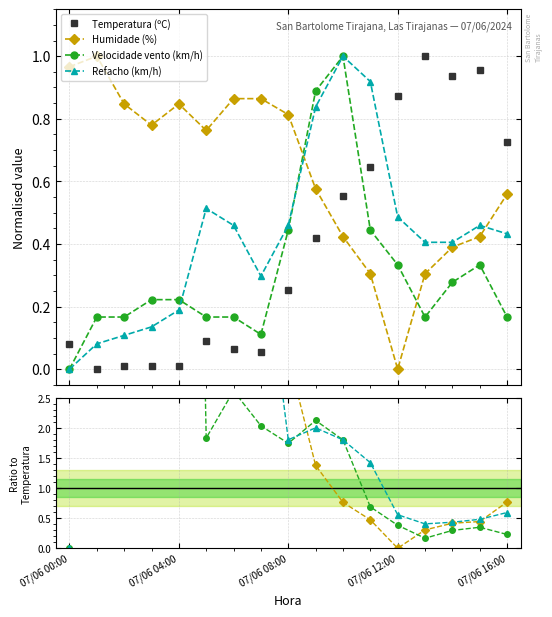

What is the value of the Velocidade vento (km/h) point at the 8th from the left?

2.0